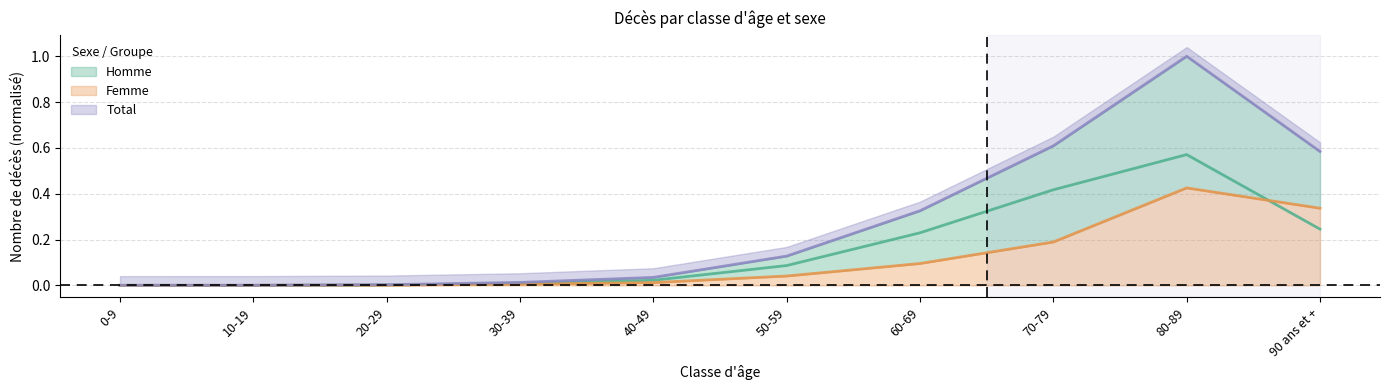

What is the label of the 3rd point from the left?

20-29